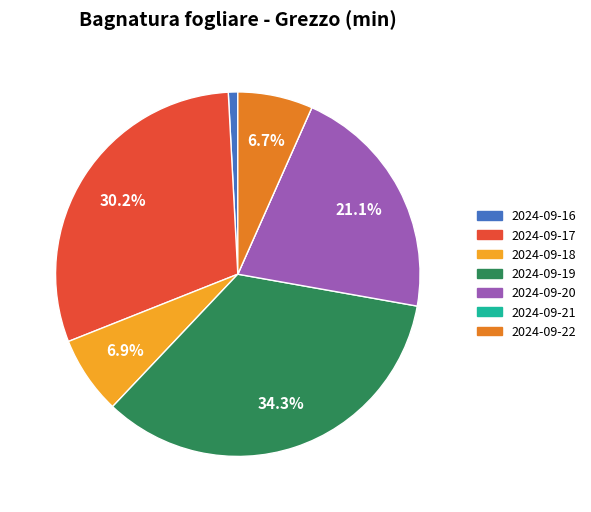

Is 2024-09-16 the majority of the pie?

No